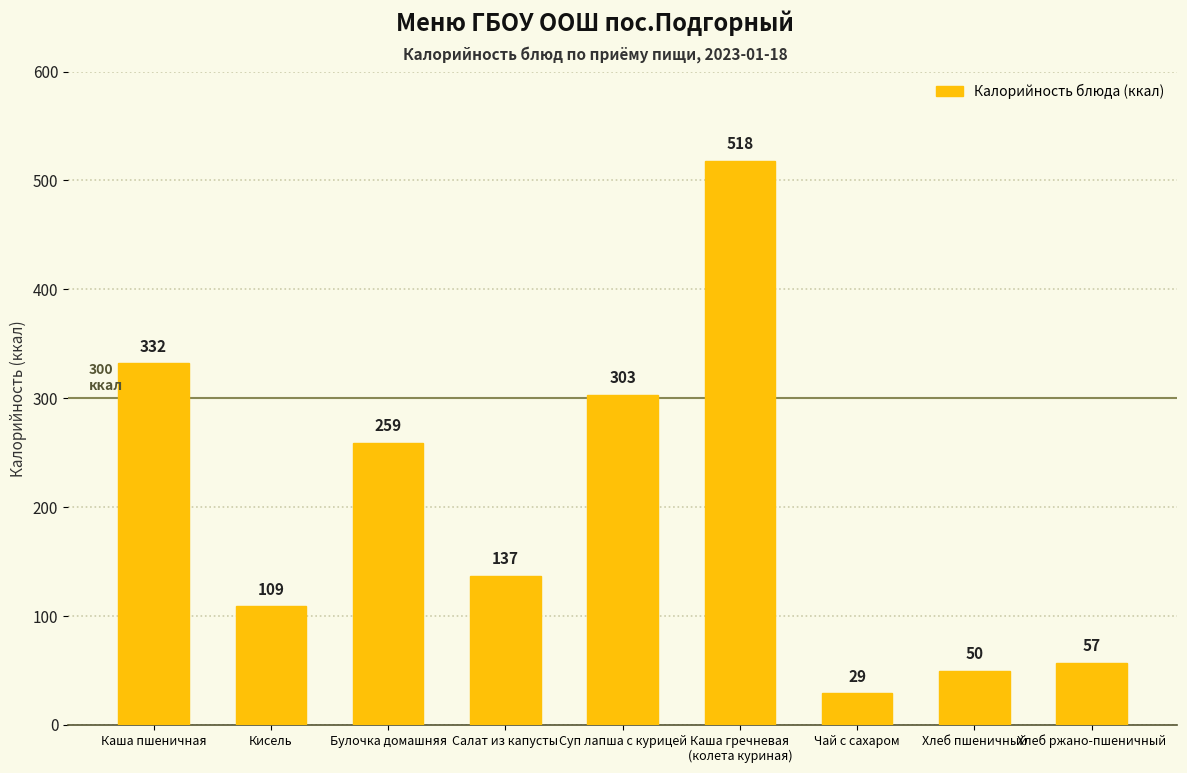

Reading right to left, what are all the values shown in this chart?

57	50	29	518	303	137	259	109	332